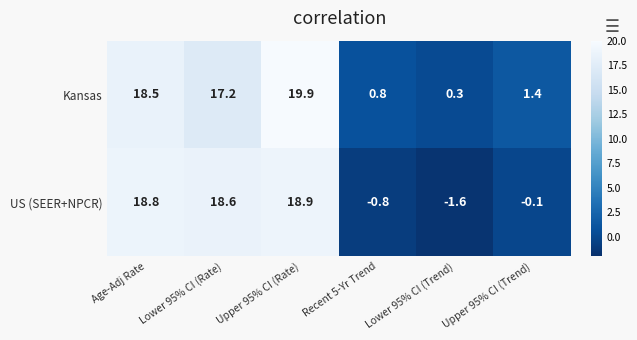

How many data points does each series have?

6